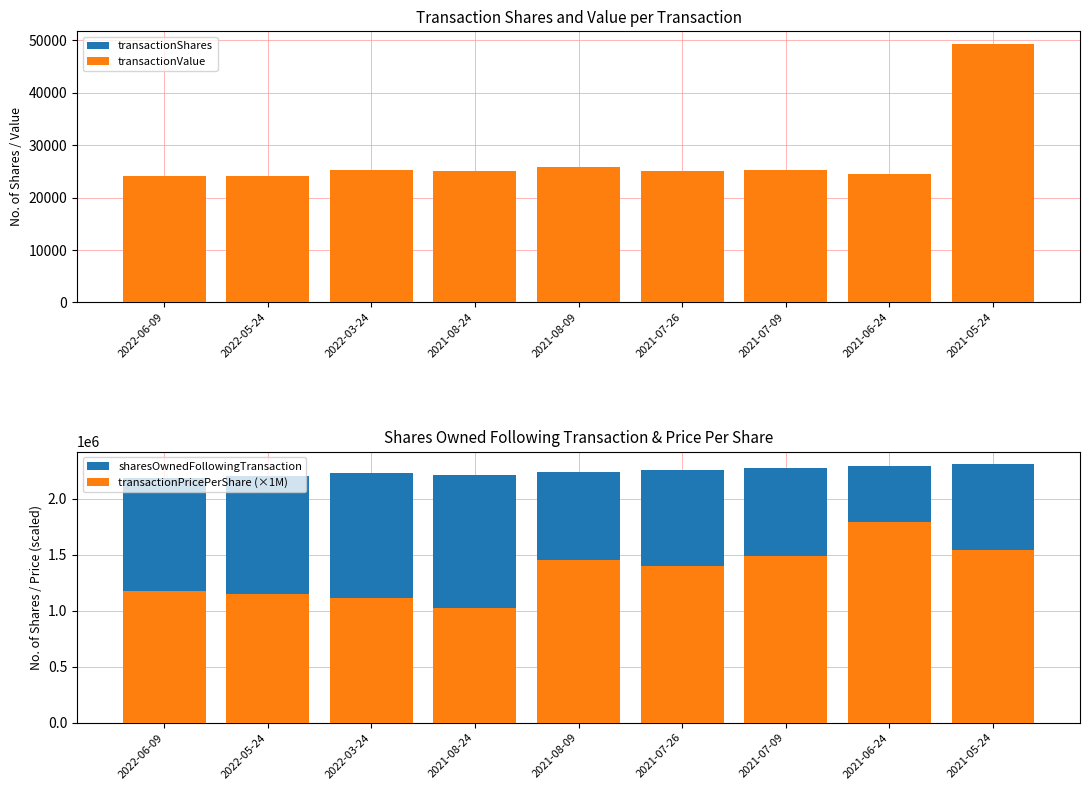

What is the difference between the maximum and minimum values in the sharesOwnedFollowingTransaction series?

120124